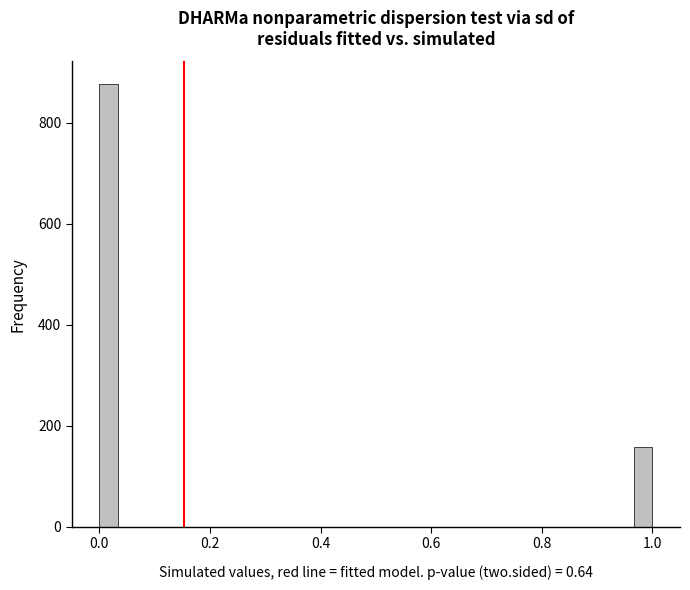

Around what value on the x-axis is the tallest bar? Give the approximate position of its centre, as read against the axis.

0.02